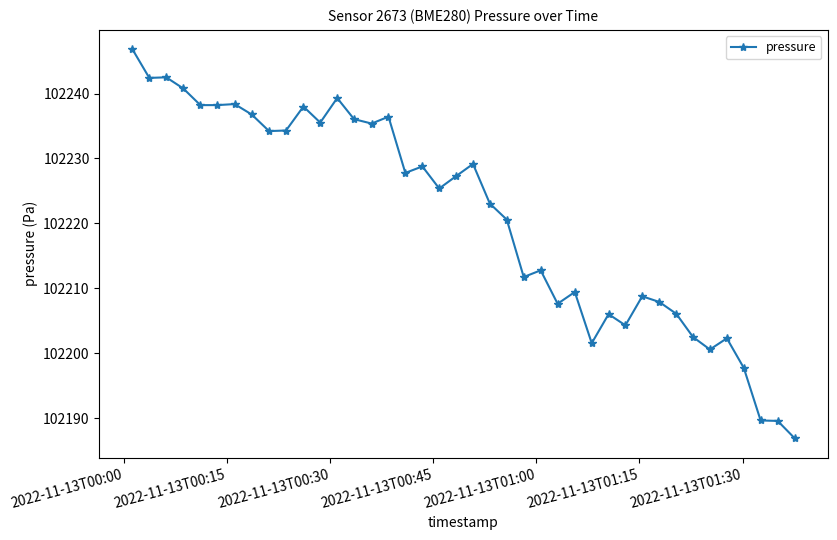

What is the greatest value displayed?

102246.8